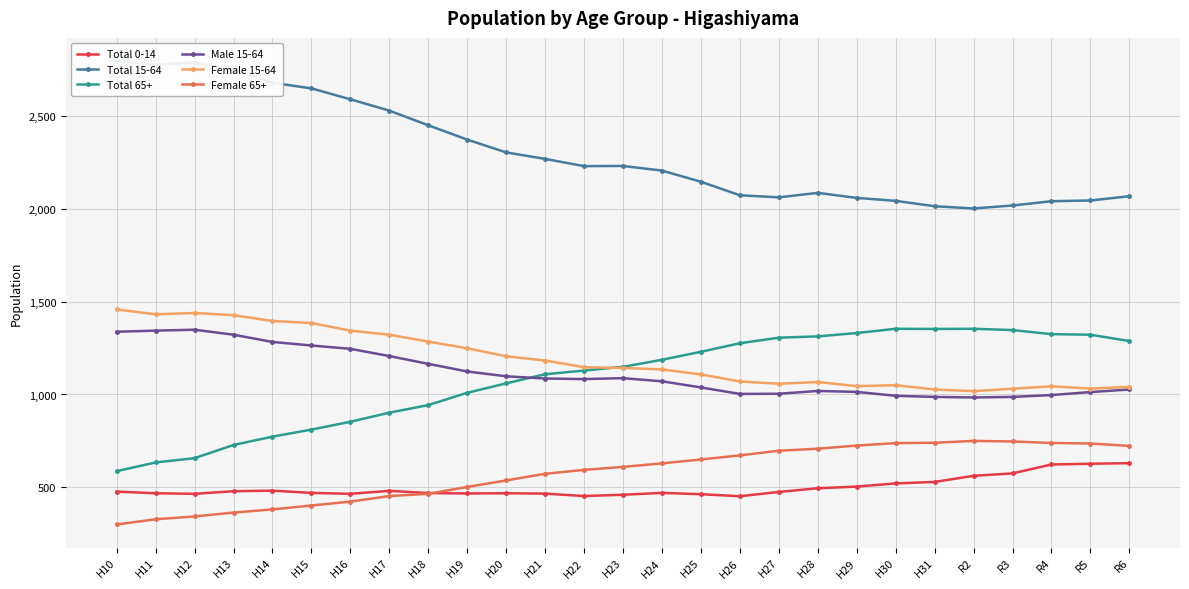

Between H14 and R3, which series saw the biggest shift?

Total 15-64